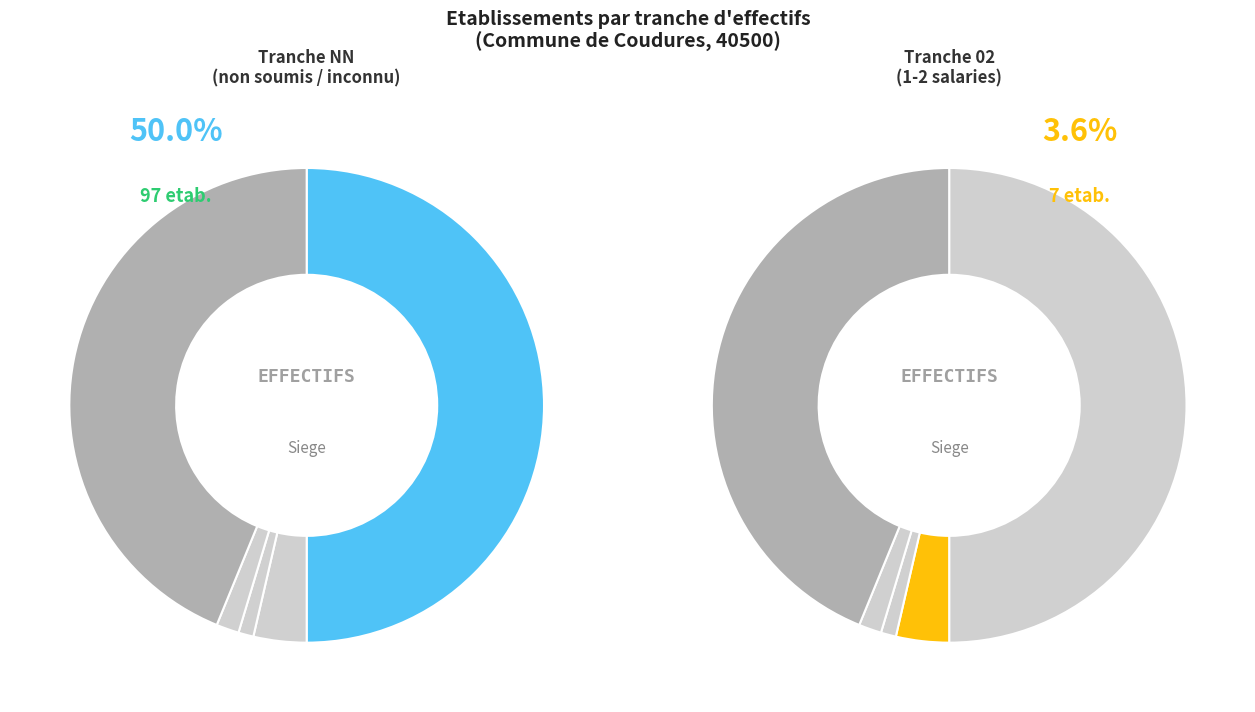

Which category has the smallest portion of the pie?

03